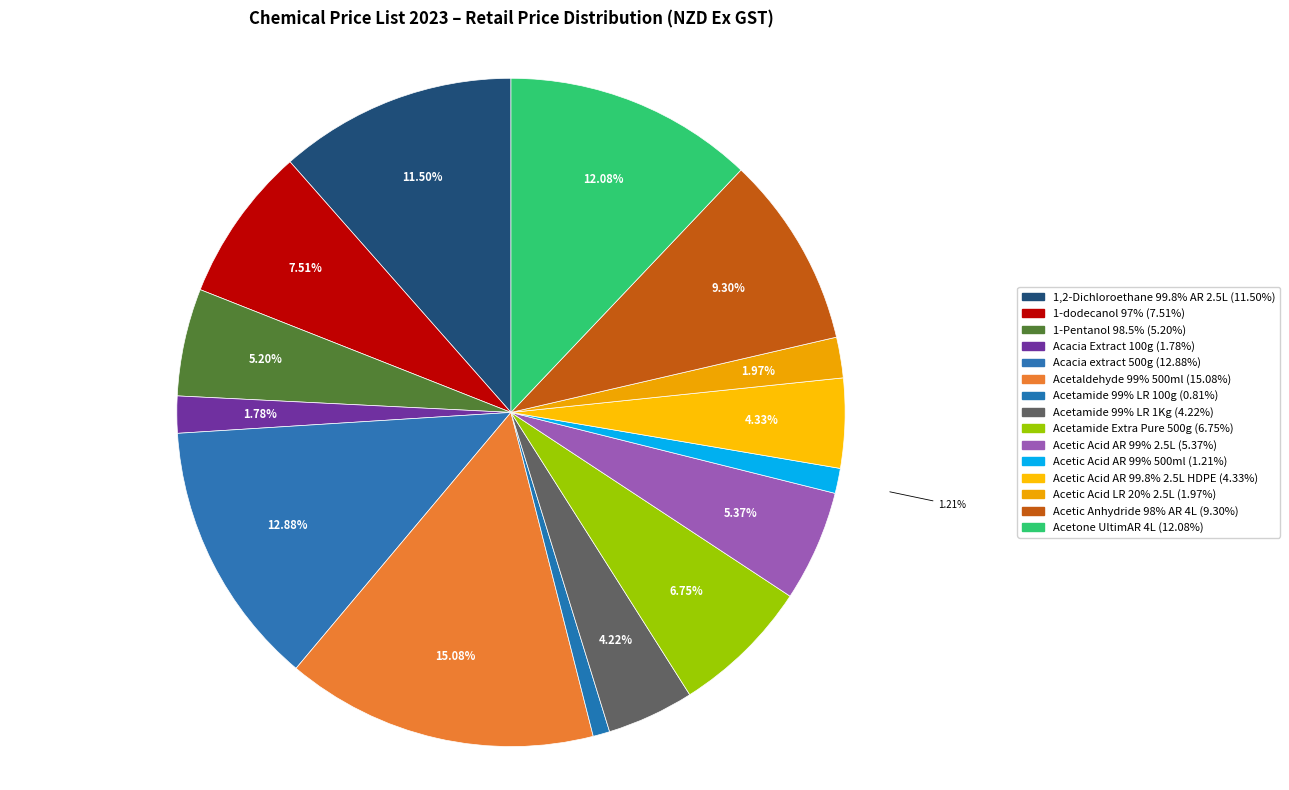

Count the number of slices in the pie.

15